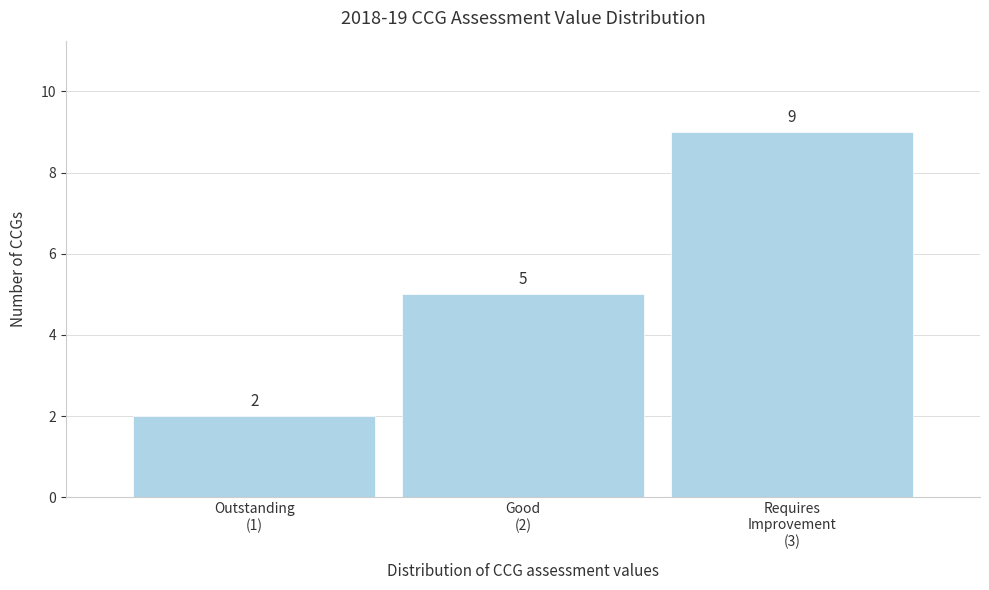

Reading right to left, extract all data points from this chart.

9	5	2